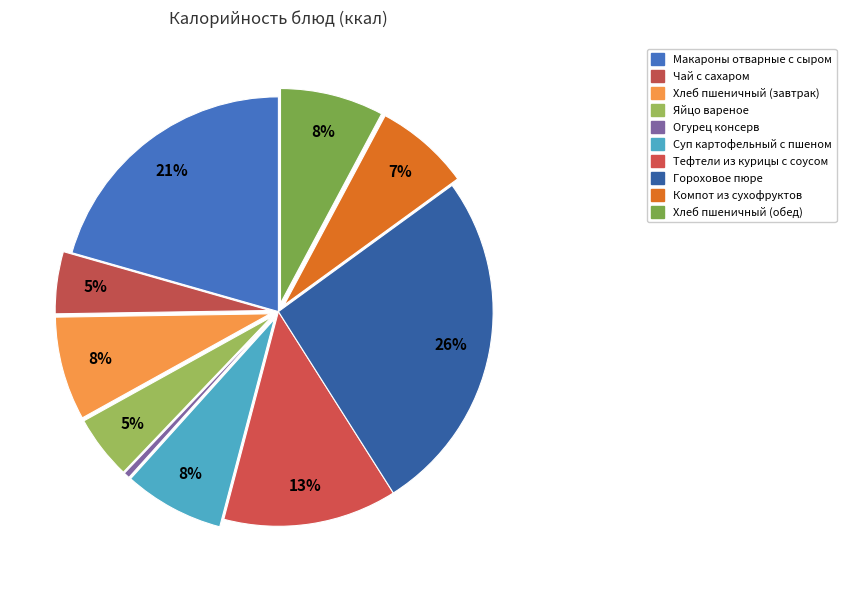

Count the number of slices in the pie.

10